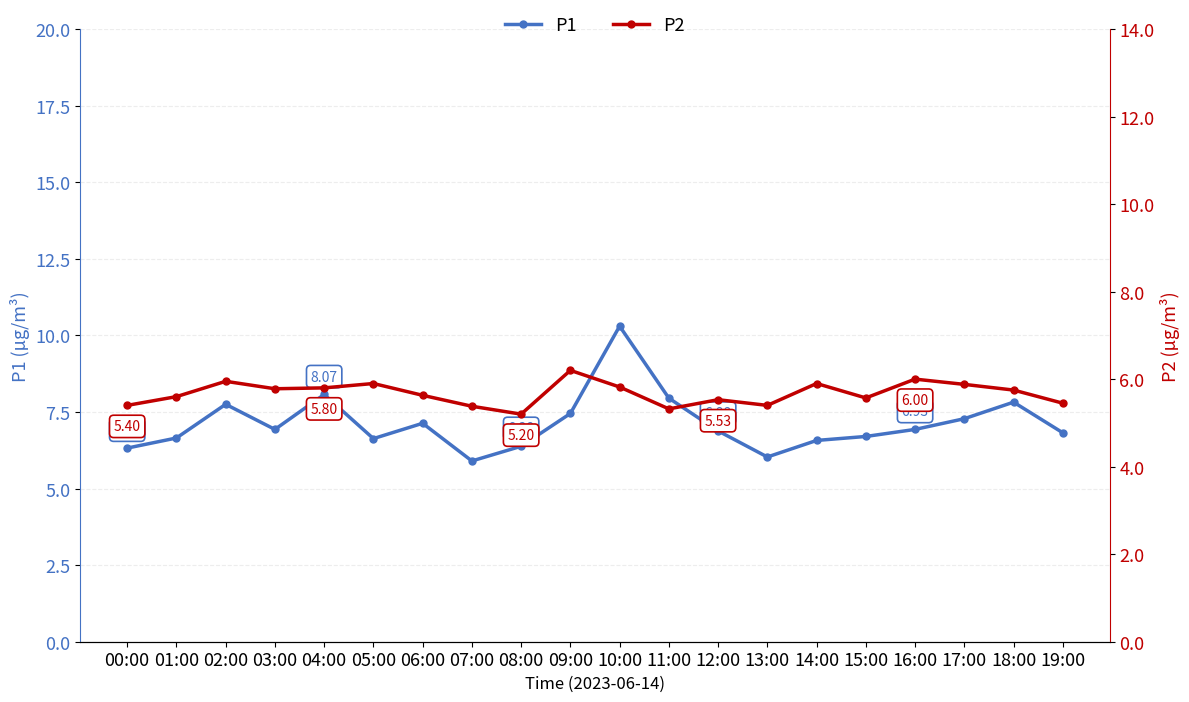

What is the difference between the highest and lowest values at 06:00?

1.5